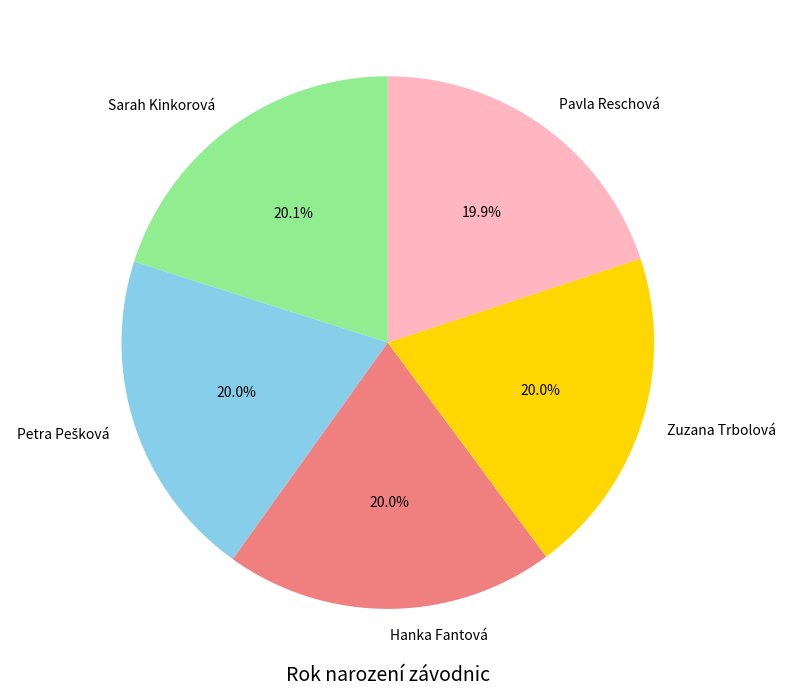

Do Hanka Fantová and Sarah Kinkorová together represent more than half of the pie?

No